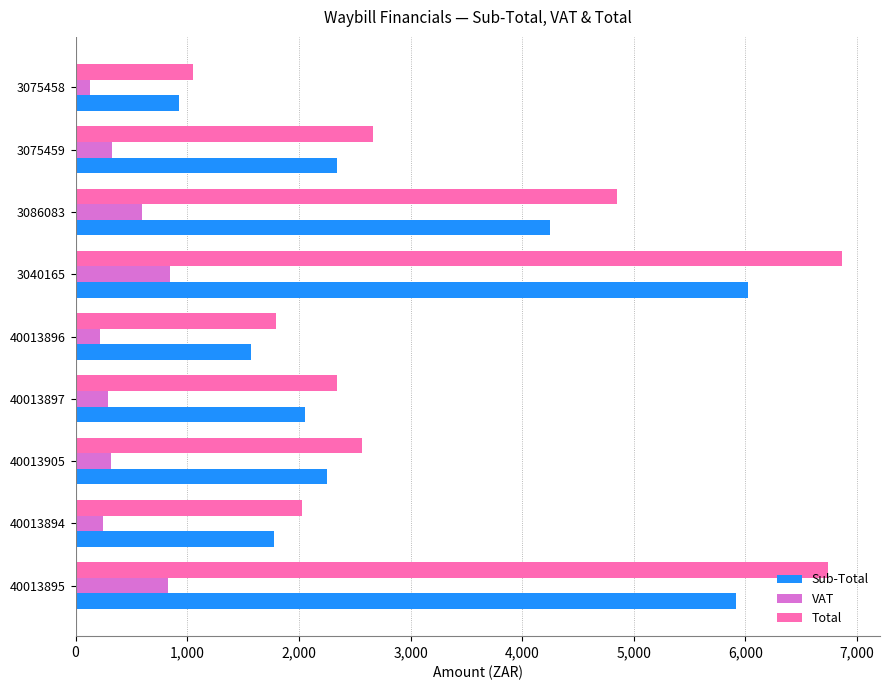

What is the total value across all series at 3075459?

5332.1